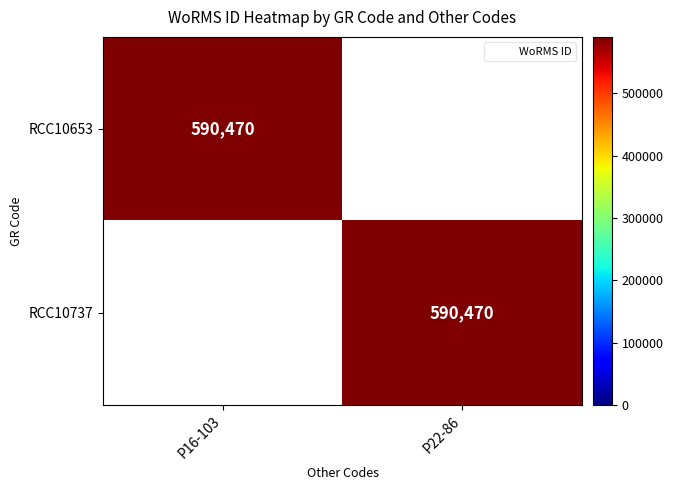

Count the number of data series in this chart.

2